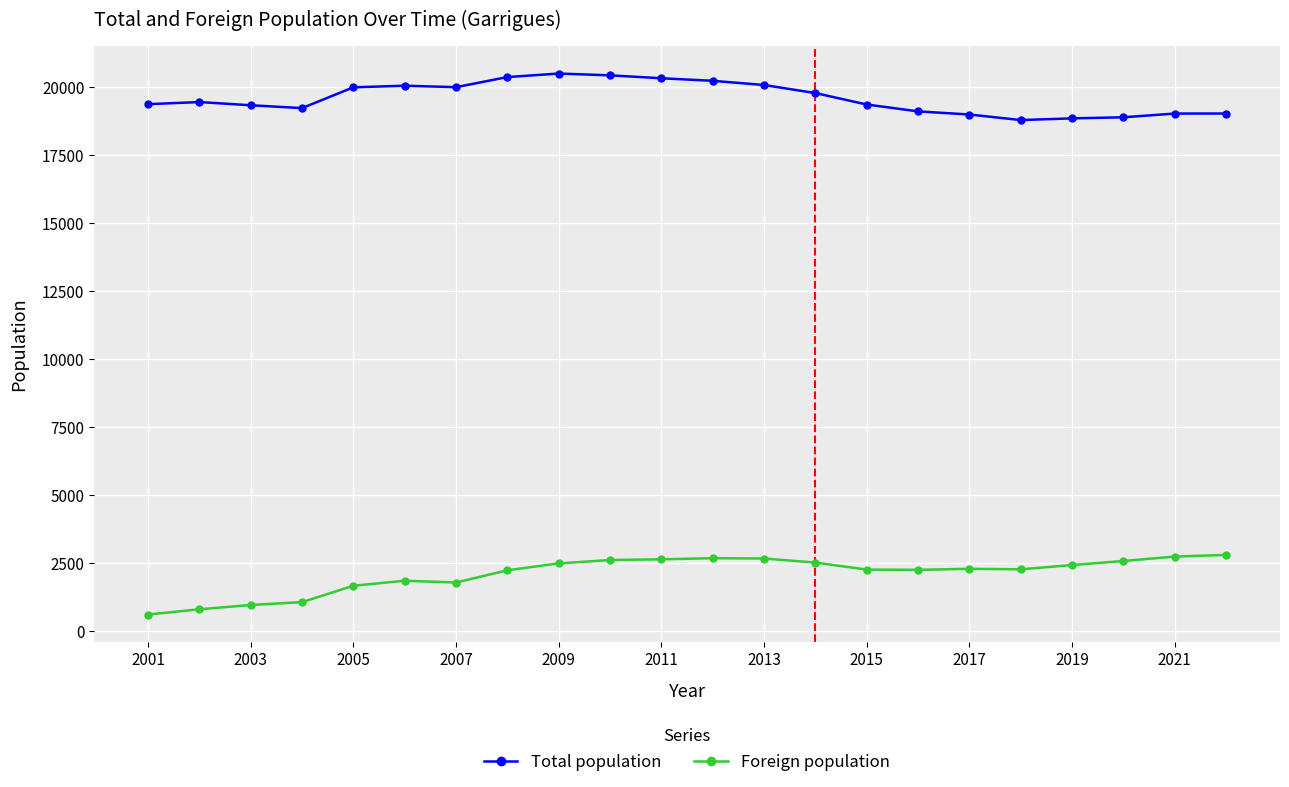

What is the value of the Foreign population point at the 1st from the left?

614